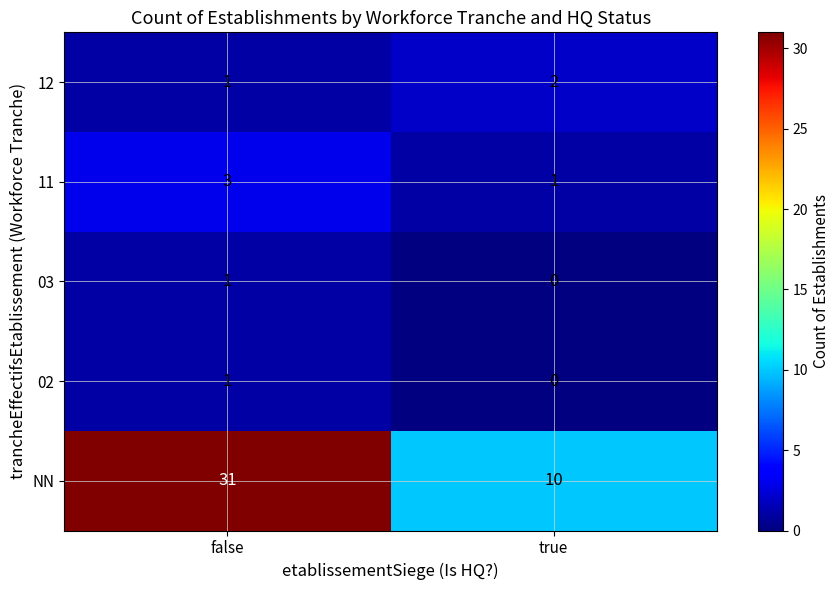

At how many categories does at least one series exceed 1?

2